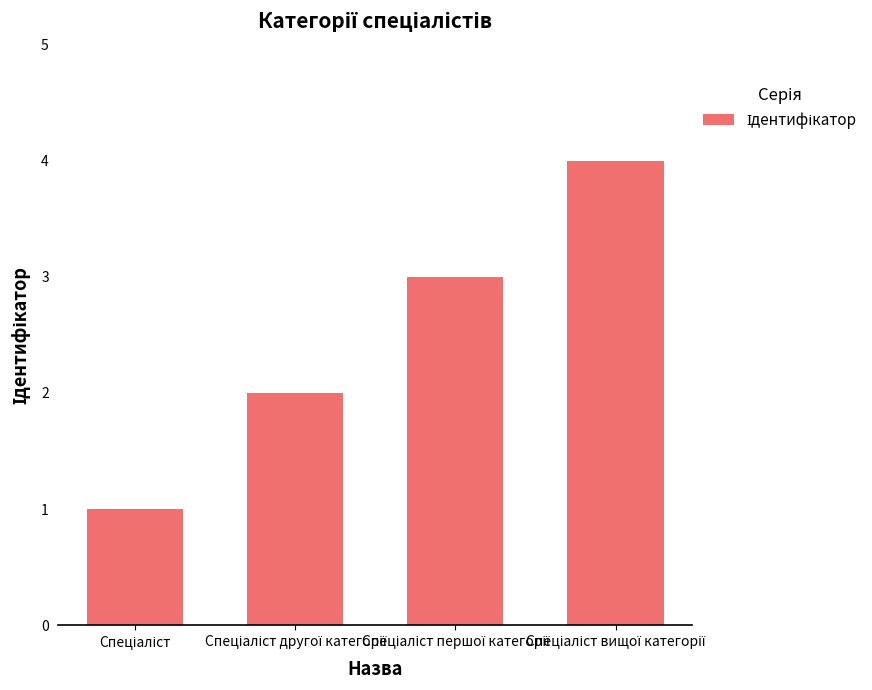

What is the greatest value displayed?

4